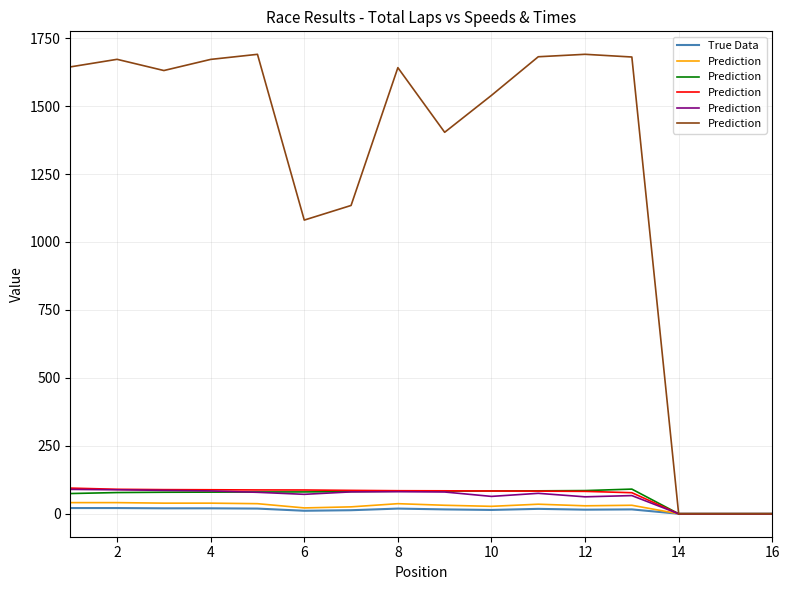

Reading right to left, extract all data points from this chart.

True Data: 0.0	0.0	0.0	16.0	15.0	18.0	14.0	16.0	19.0	13.0	11.0	19.0	20.0	20.0	21.0	21.0
Prediction: 0.0	0.0	0.0	1680.6	1690.5	1681.5	1539.4	1403.6	1641.4	1134.4	1080.6	1690.5	1671.8	1630.8	1672.1	1644.2